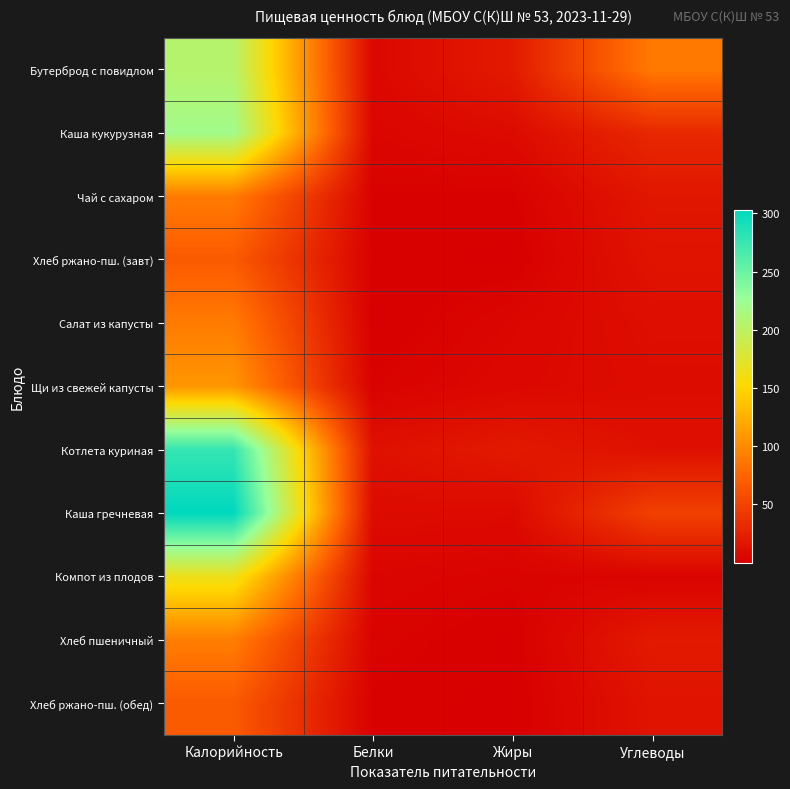

Which has a higher value, Калорийность or Жиры?

Калорийность